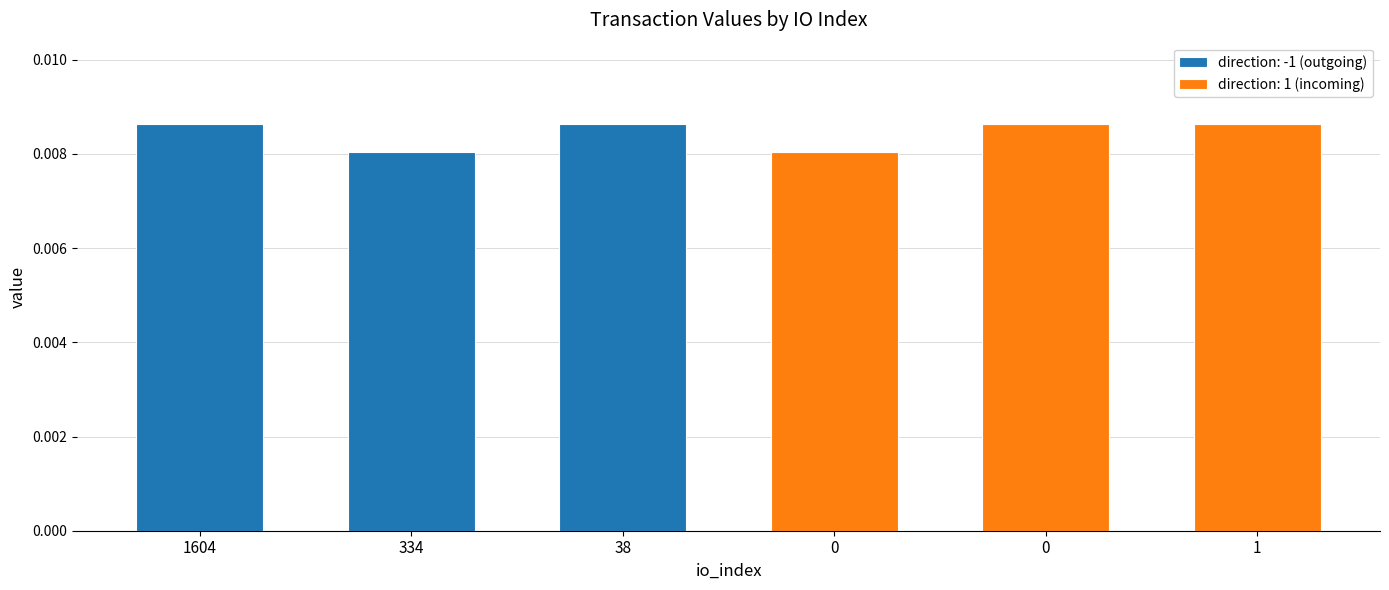

Does the chart contain stacked bars?

No